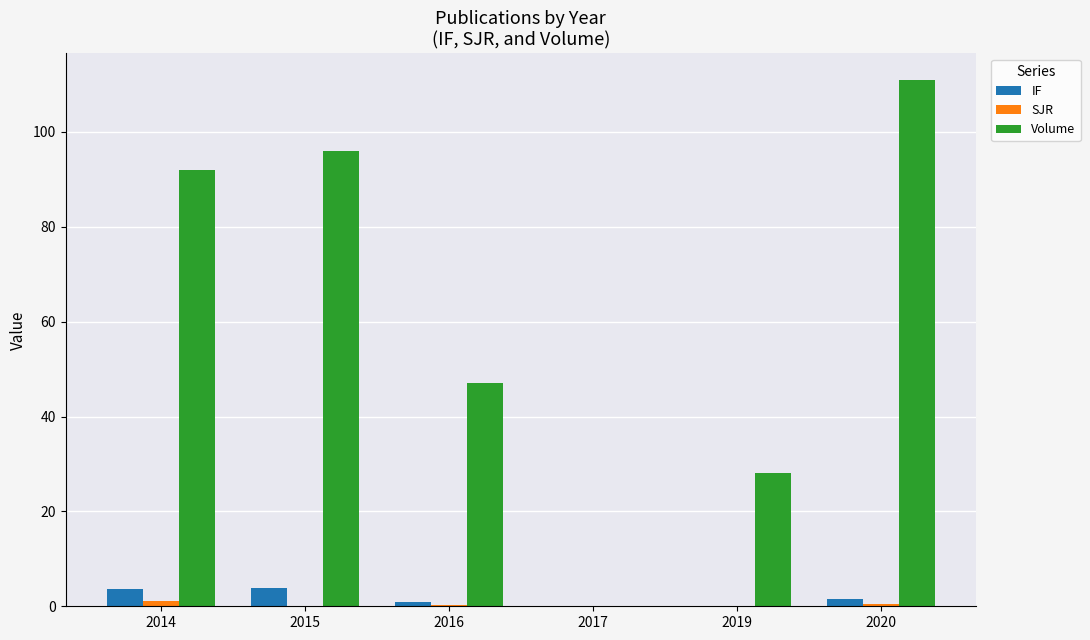

At which category is the sum across all series the highest?

2020